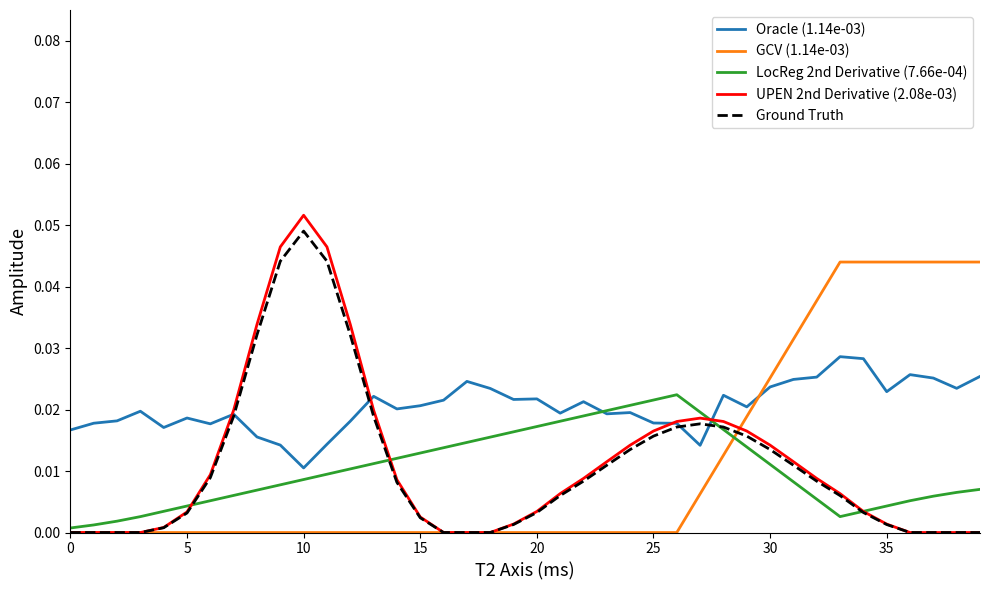

Which series has the widest spread of values?

UPEN 2nd Derivative (2.08e-03)